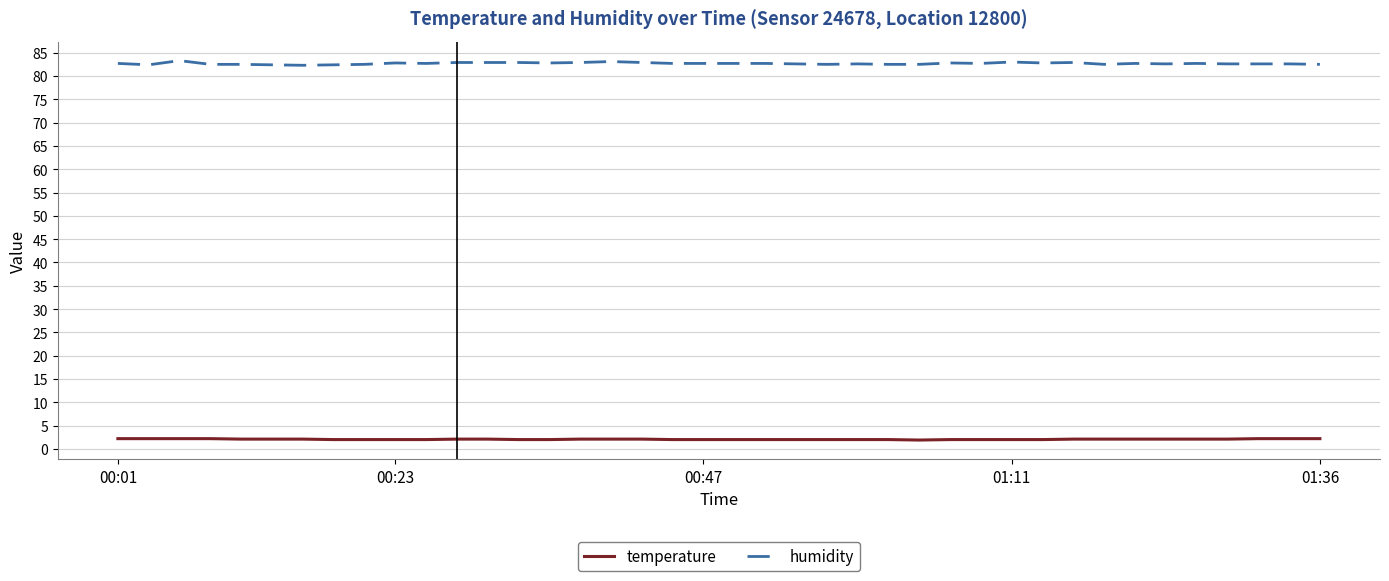

True or false: humidity and temperature cross at least once.

False